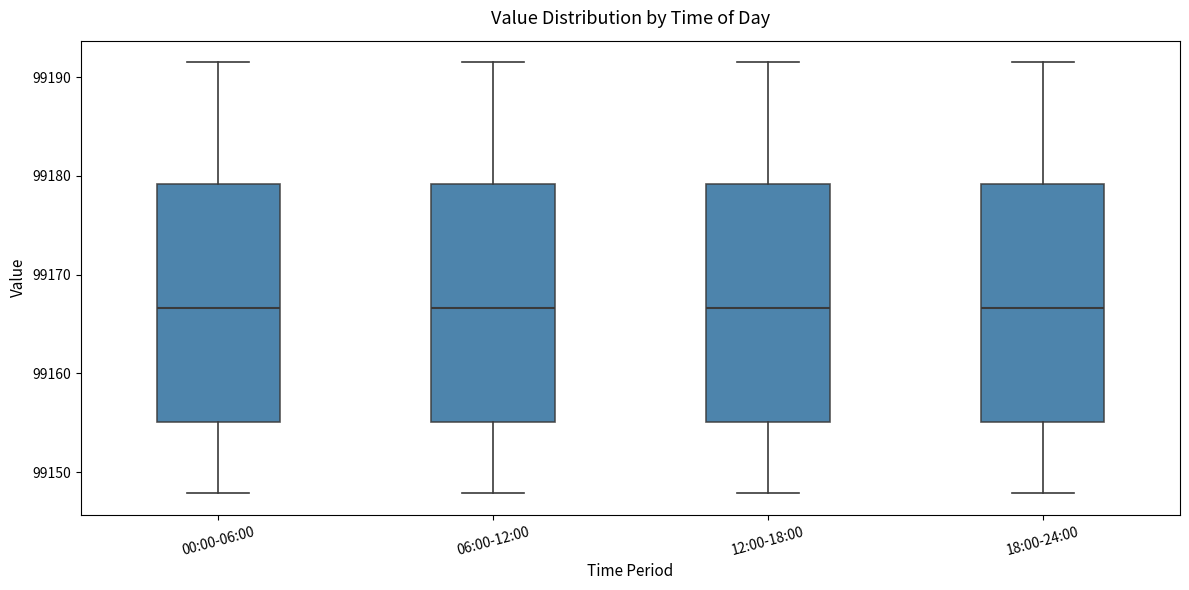

Reading left to right, transcribe this box plot: for each box, give where its median line is, the range the box spans, and where its two whiskers end, as read against the y-axis. The values are not printed on the chart, so give them approximately, as read against the axis.

00:00-06:00: median 99167, box 99155 to 99179, whiskers 99148 to 99192
06:00-12:00: median 99167, box 99155 to 99179, whiskers 99148 to 99192
12:00-18:00: median 99167, box 99155 to 99179, whiskers 99148 to 99192
18:00-24:00: median 99167, box 99155 to 99179, whiskers 99148 to 99192